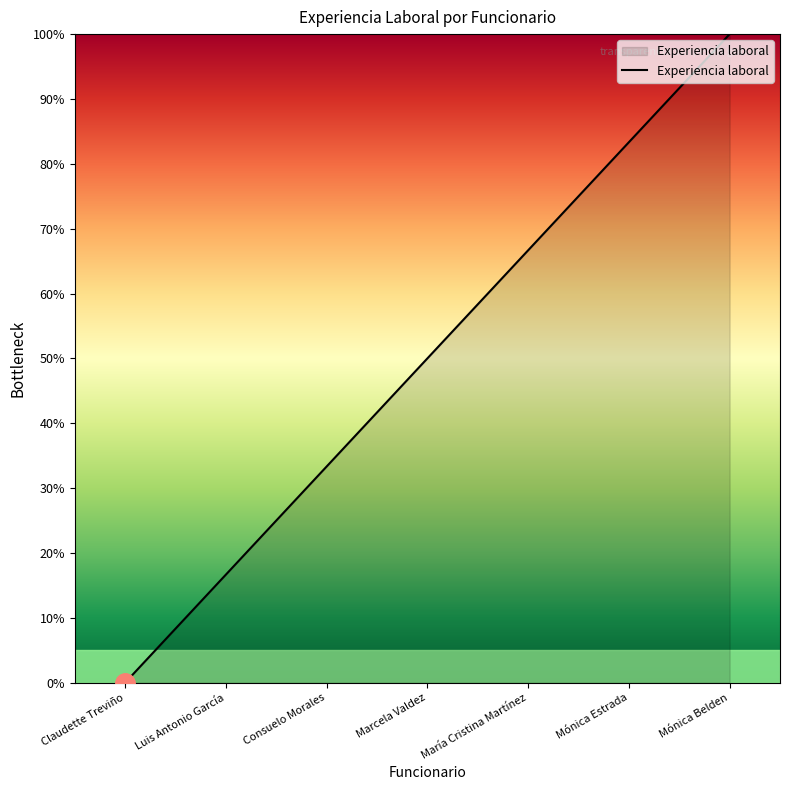

Read the value at Marcela Valdez.

50.0